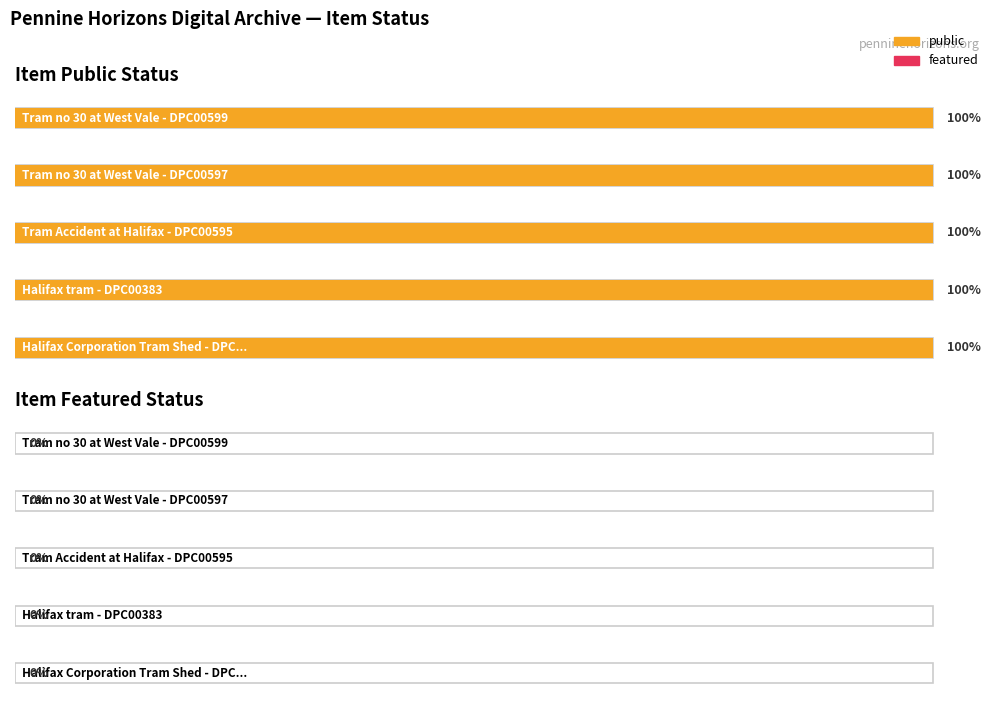

What are all the series names shown in the legend?

public, featured